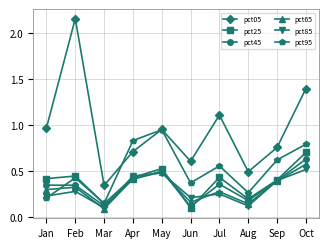

What is the difference between the highest and lowest values at Oct?

0.9